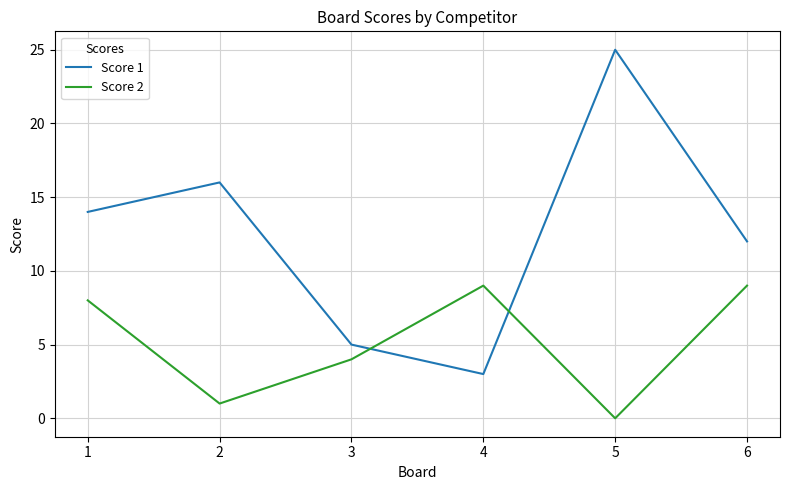

Rank the categories by Score 1 value from highest to lowest.

5, 2, 1, 6, 3, 4